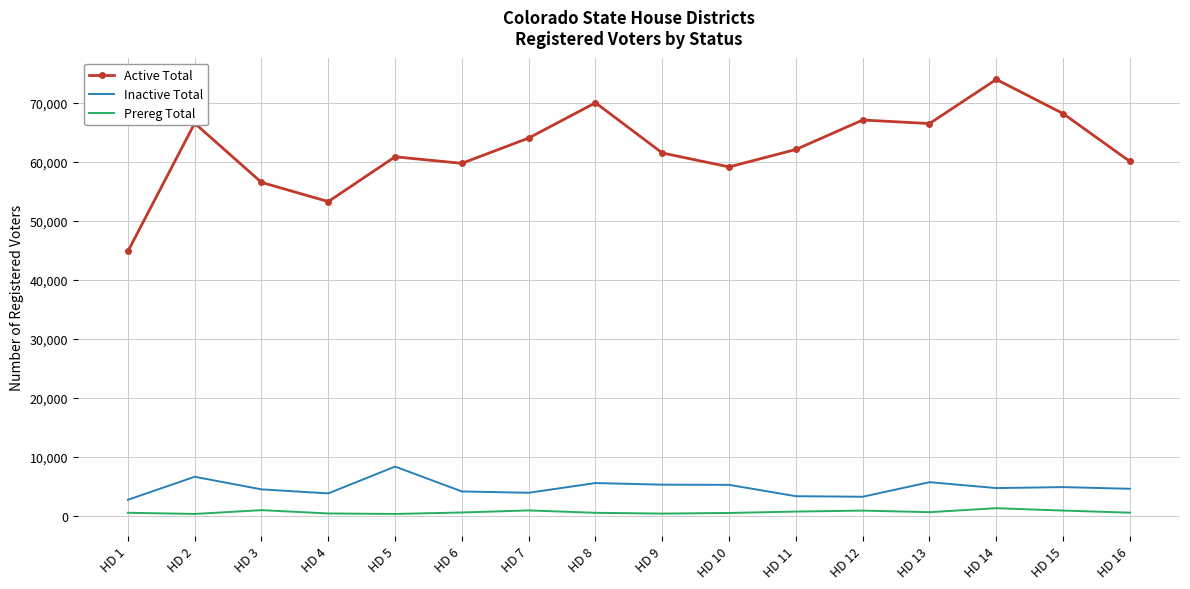

At which category is the sum across all series the highest?

HD 14